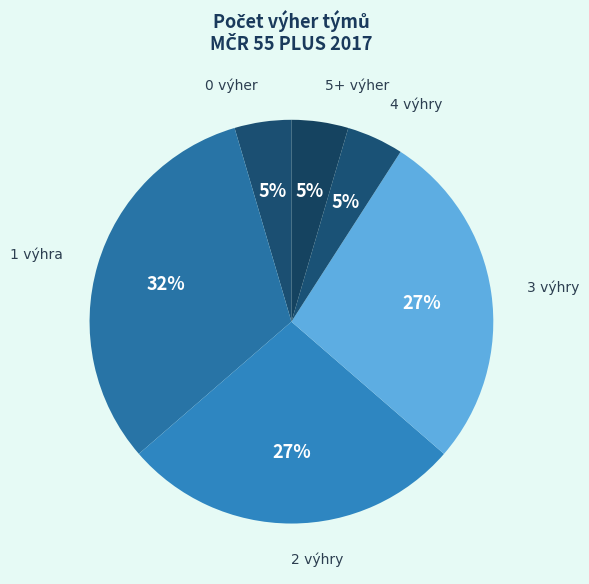

Is there a majority slice in this chart?

No